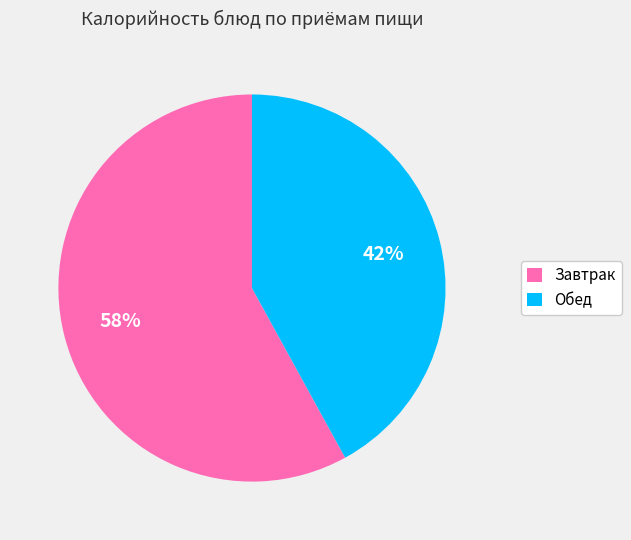

Is the sum of Завтрак and Обед greater than half?

Yes